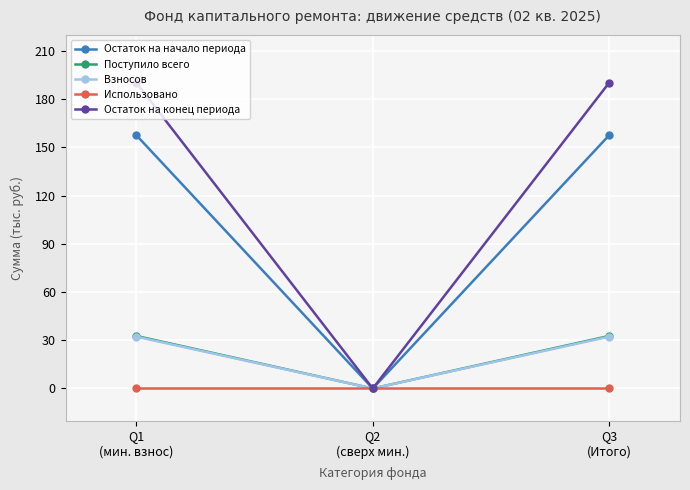

What is the greatest value displayed?

190.2